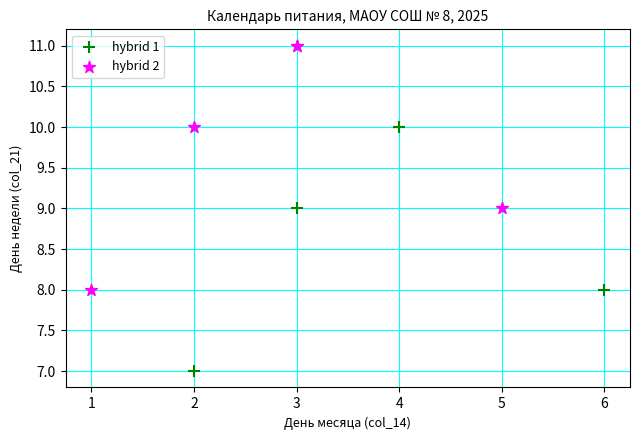

Which series reaches the maximum Y coordinate?

hybrid 2